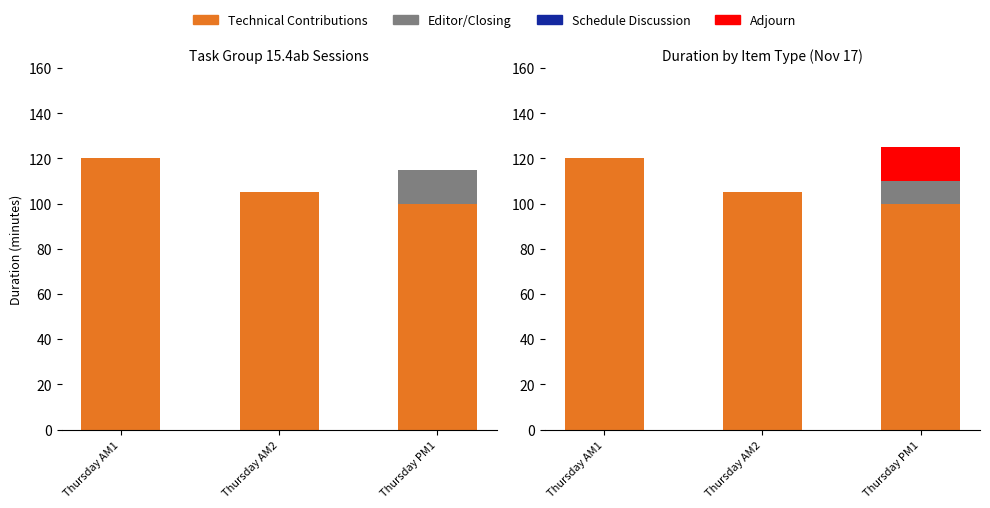

Between Thursday AM2 and Thursday PM1, which is larger?

Thursday AM2